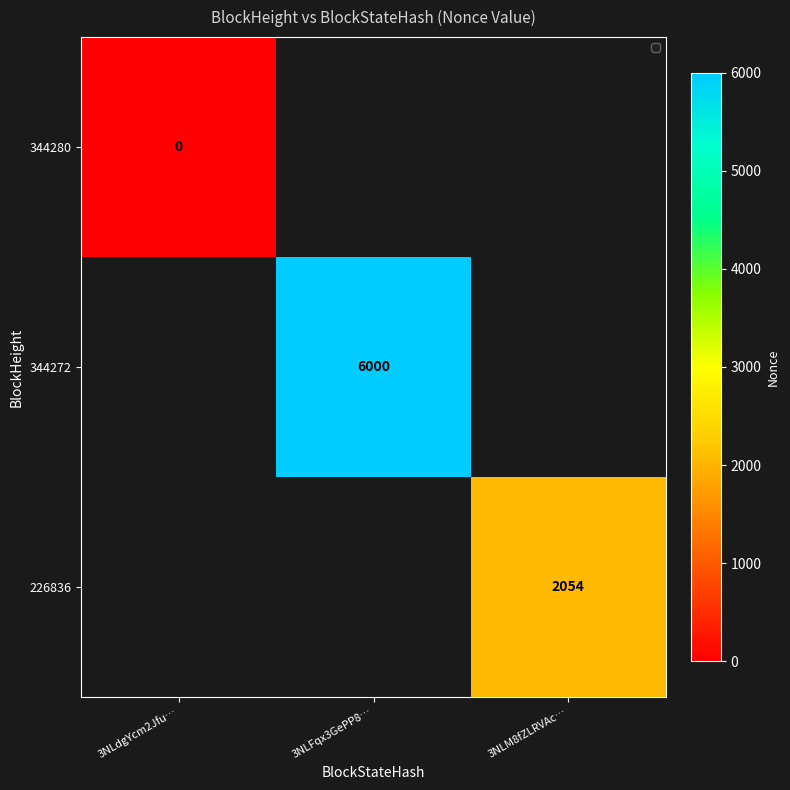

At which category does the chart reach its minimum across all series?

3NLdgYcm2Jfu…